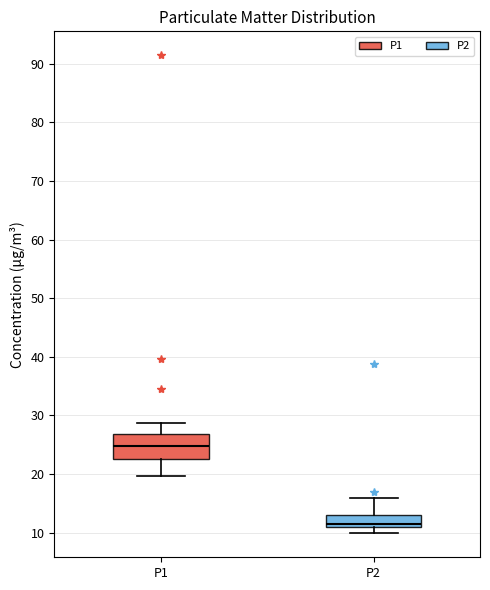

Which box's median line is the highest?

P1